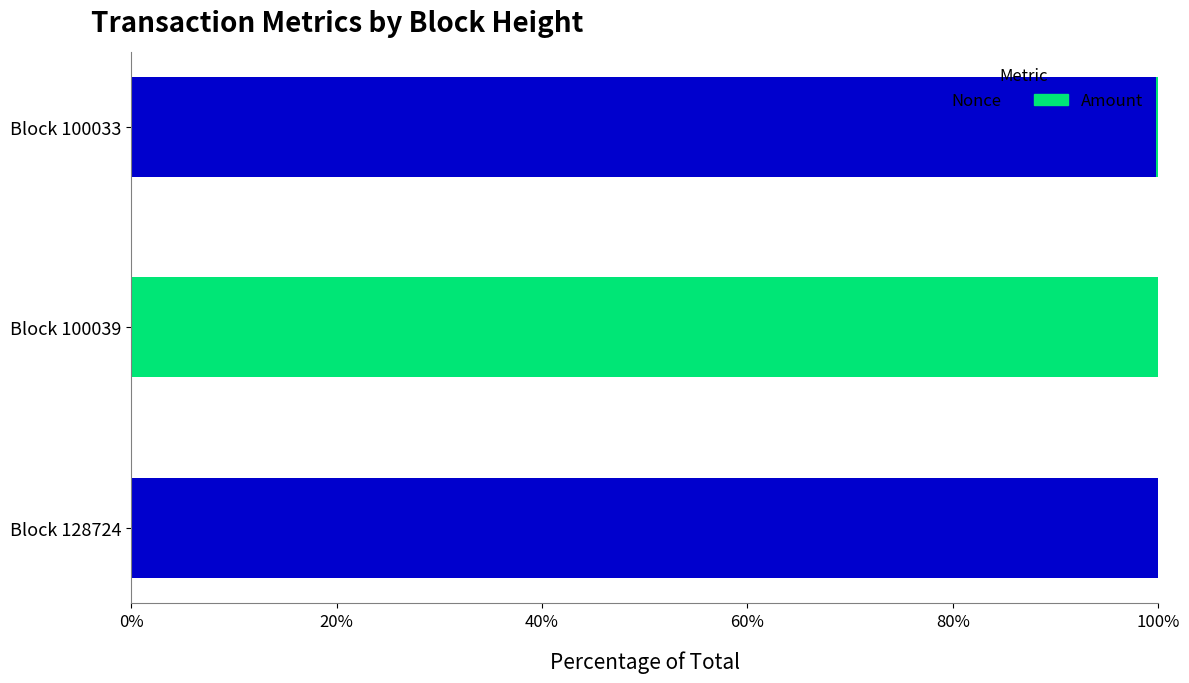

Is it true that Nonce equals 100.0 at Block 128724?

True